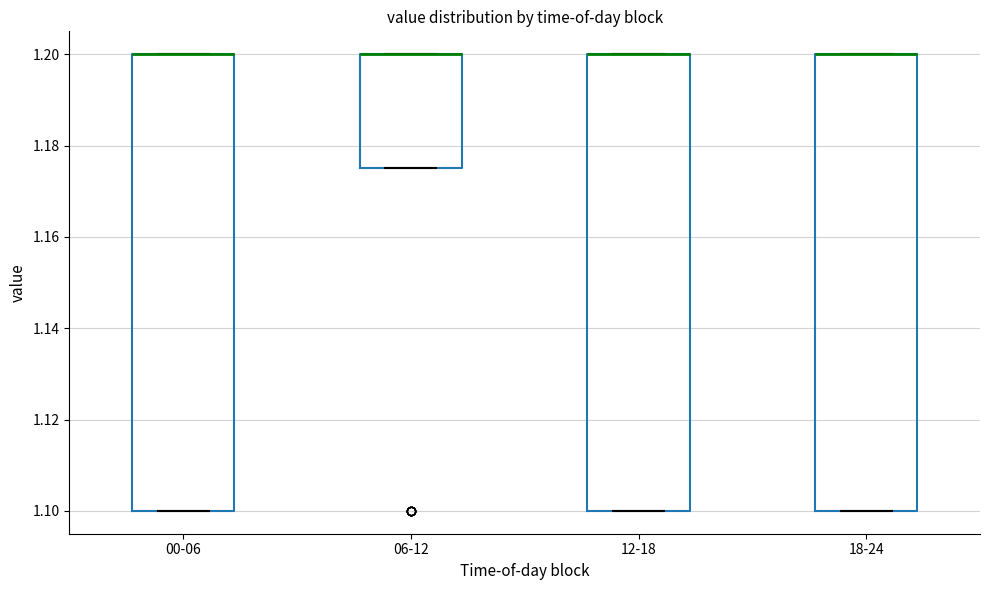

Reading left to right, read every box against the y-axis: the position of its median line, the range the box covers, and the ends of its whiskers. The values are not printed on the chart, so give them approximately, as read against the axis.

00-06: median 1.200 (drawn on the box's upper edge), box 1.100 to 1.200, whiskers 1.100 to 1.200
06-12: median 1.200 (drawn on the box's upper edge), box 1.176 to 1.200, whiskers 1.176 to 1.200
12-18: median 1.200 (drawn on the box's upper edge), box 1.100 to 1.200, whiskers 1.100 to 1.200
18-24: median 1.200 (drawn on the box's upper edge), box 1.100 to 1.200, whiskers 1.100 to 1.200